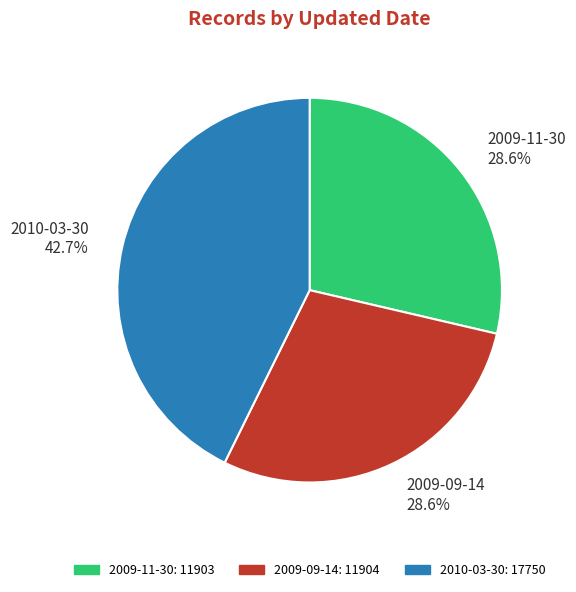

Does 2009-09-14 28.6% account for over 50% of the chart?

No